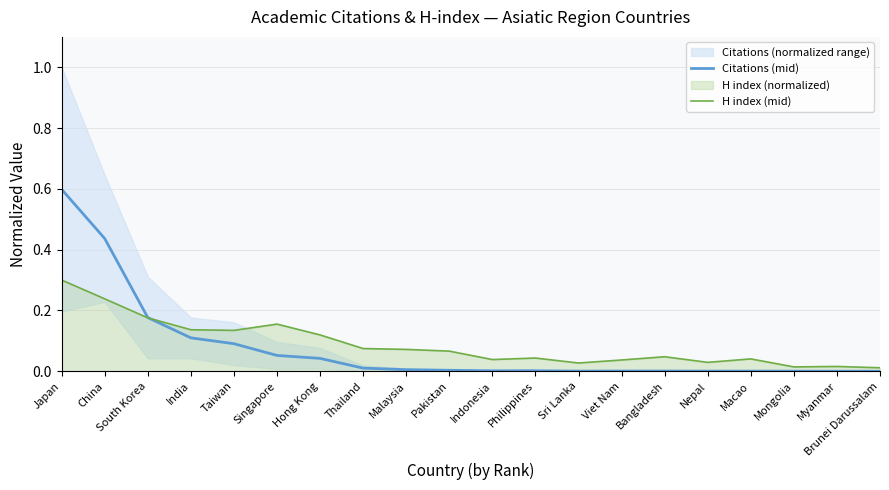

Reading left to right, list all the values displayed in this chart.

Citations (mid): 0.6	0.4	0.2	0.1	0.1	0.1	0.0	0.0	0.0	0.0	0.0	0.0	0.0	0.0	0.0	0.0	0.0	0.0	0.0	0.0
H index (mid): 0.3	0.2	0.2	0.1	0.1	0.2	0.1	0.1	0.1	0.1	0.0	0.0	0.0	0.0	0.0	0.0	0.0	0.0	0.0	0.0